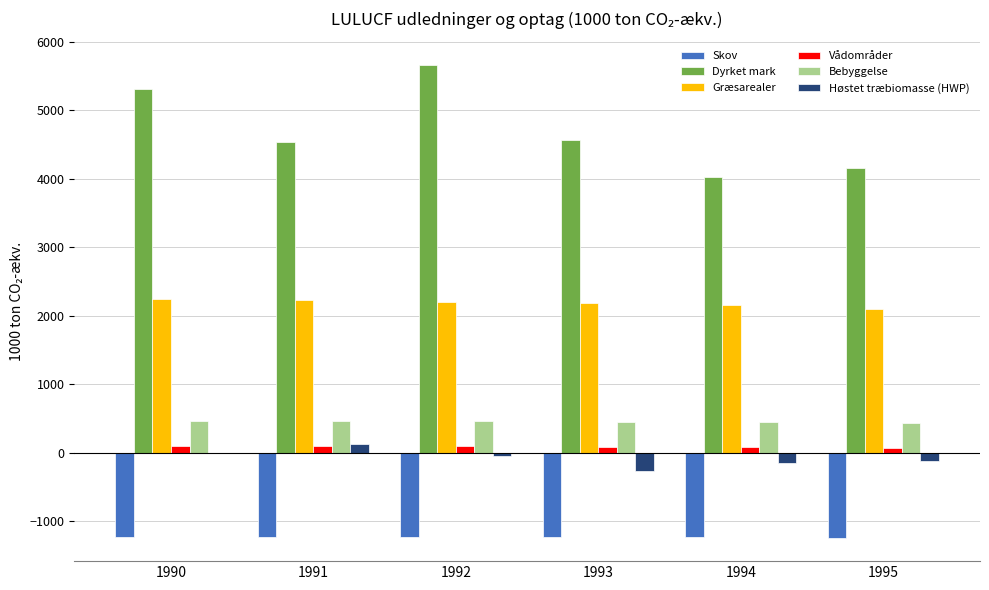

What is the highest value of the Skov series?

-1224.4